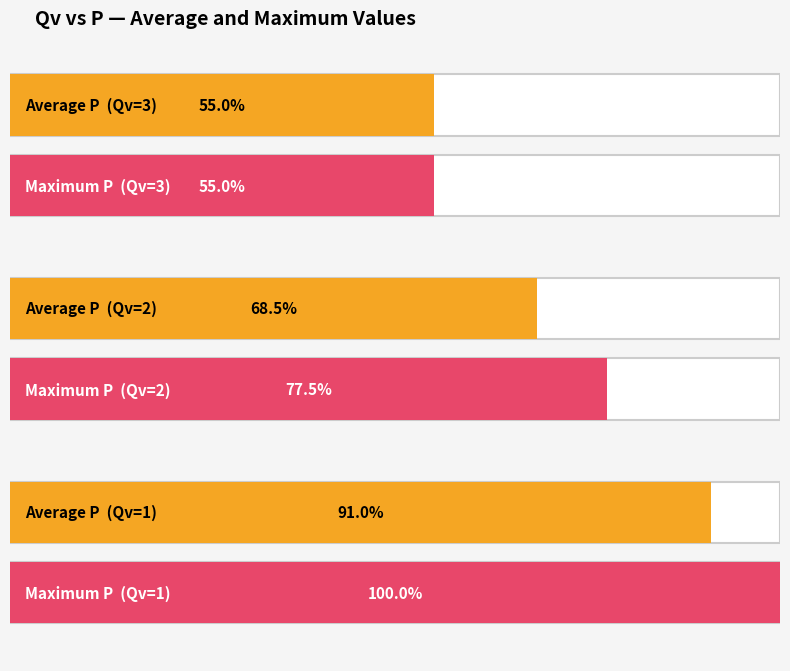

Which label corresponds to the largest value in the chart?

1